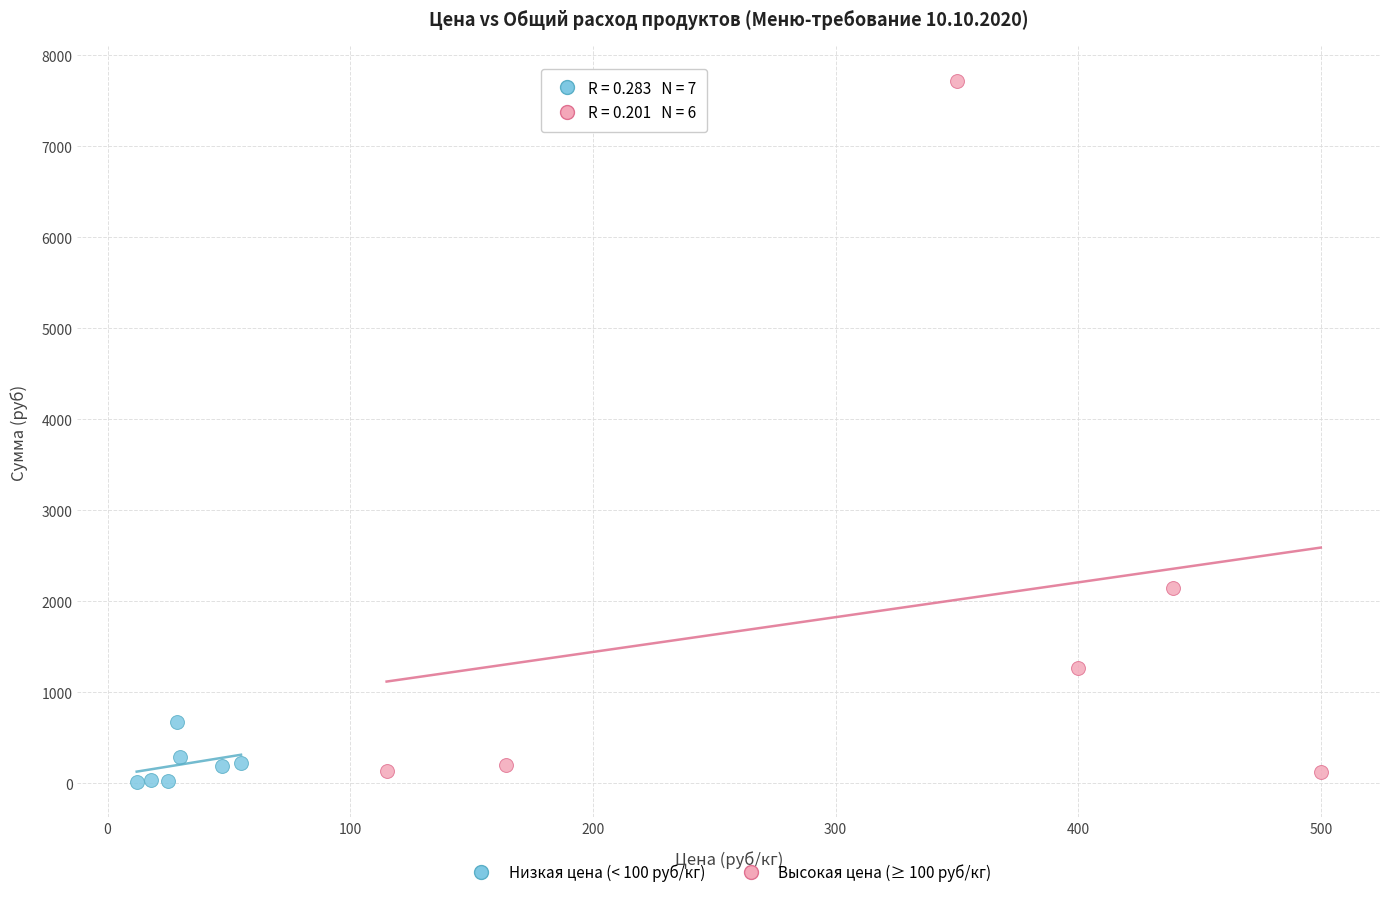

What are all the series names shown in the legend?

Низкая цена (< 100 руб/кг), Высокая цена (≥ 100 руб/кг)